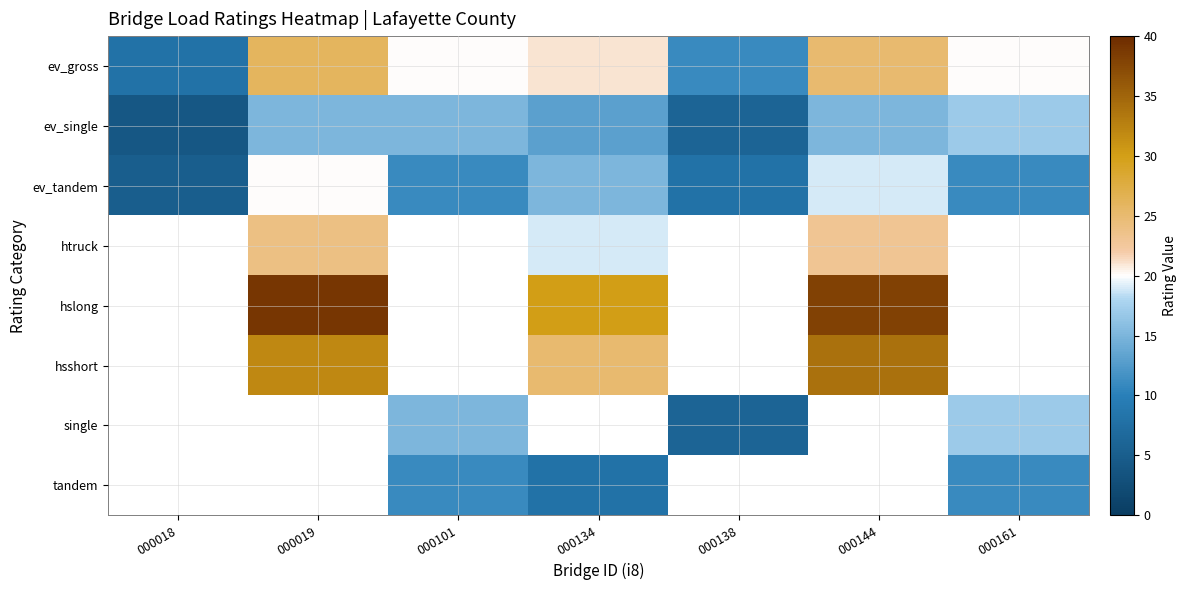

What is the difference between the maximum and minimum values in the ev_single series?

13.0